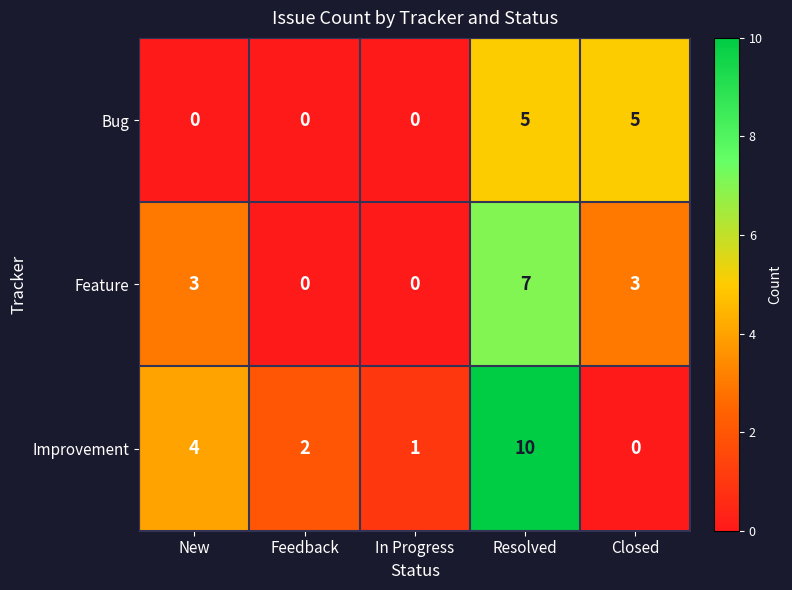

What is the difference between the second highest and second lowest values in the Feature series?

3